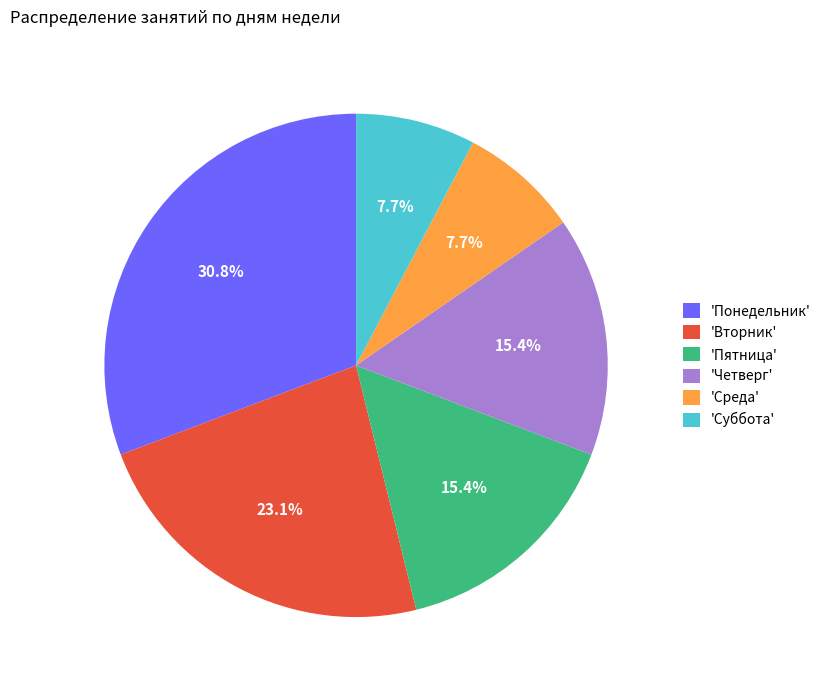

Does 'Среда' represent more than half of the total?

No